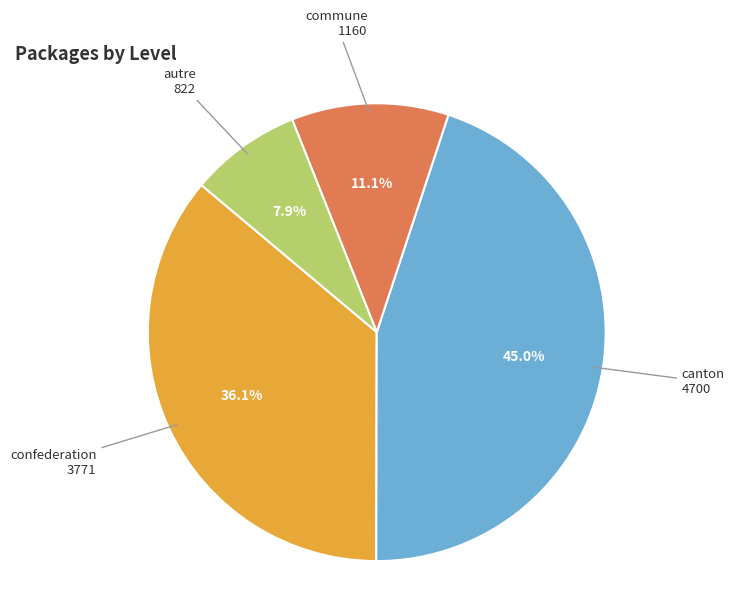

Is there any slice that represents more than half of the pie?

No